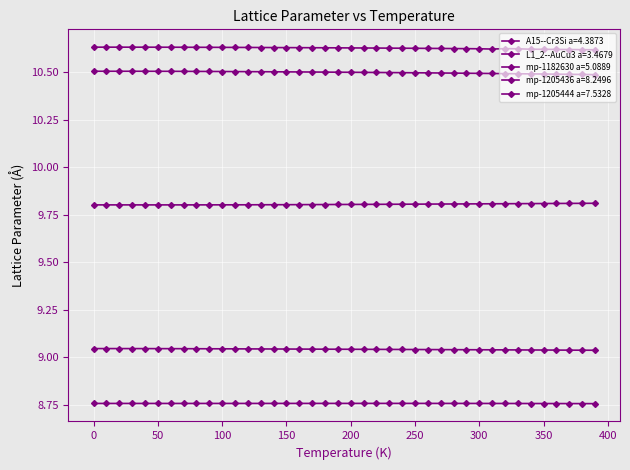

How many mp-1205436 a=8.2496 values are between 9 and 10?

40